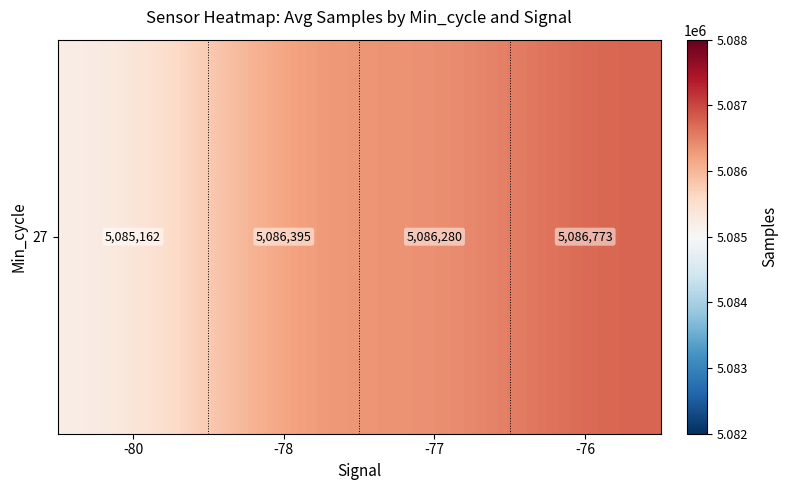

What is the difference between the values at -80 and -77?

1118.0